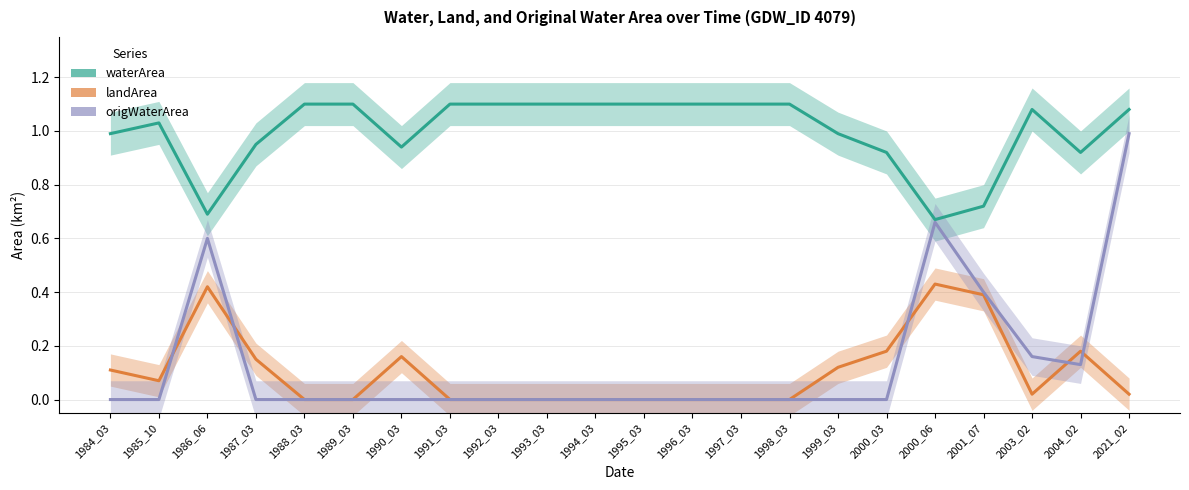

True or false: landArea and waterArea intersect in this chart.

False